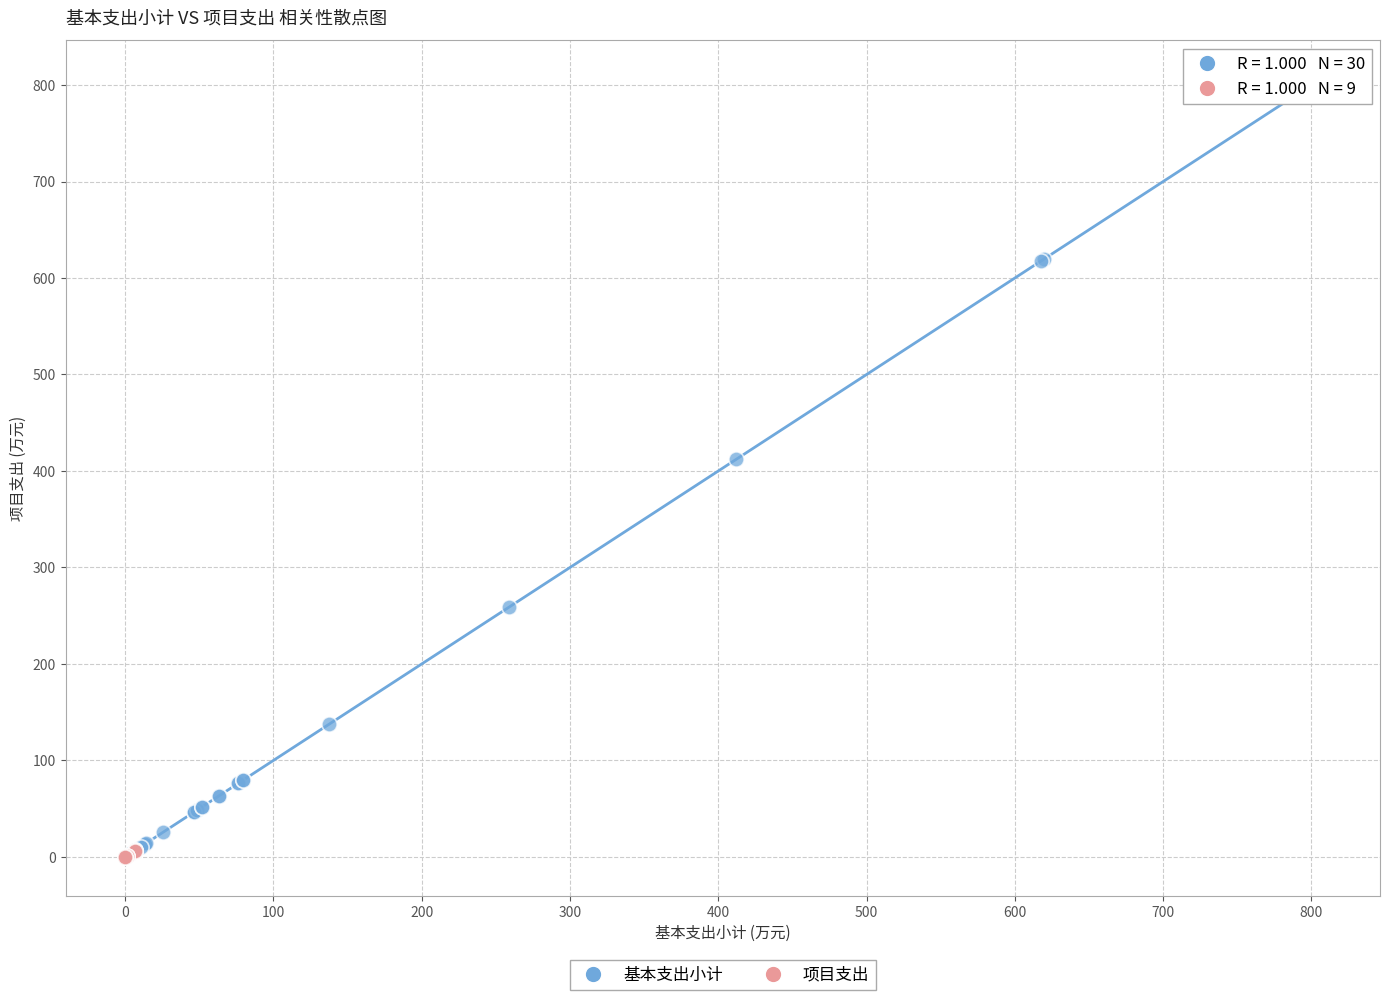

Which series has the largest Y range (max minus min)?

基本支出小计